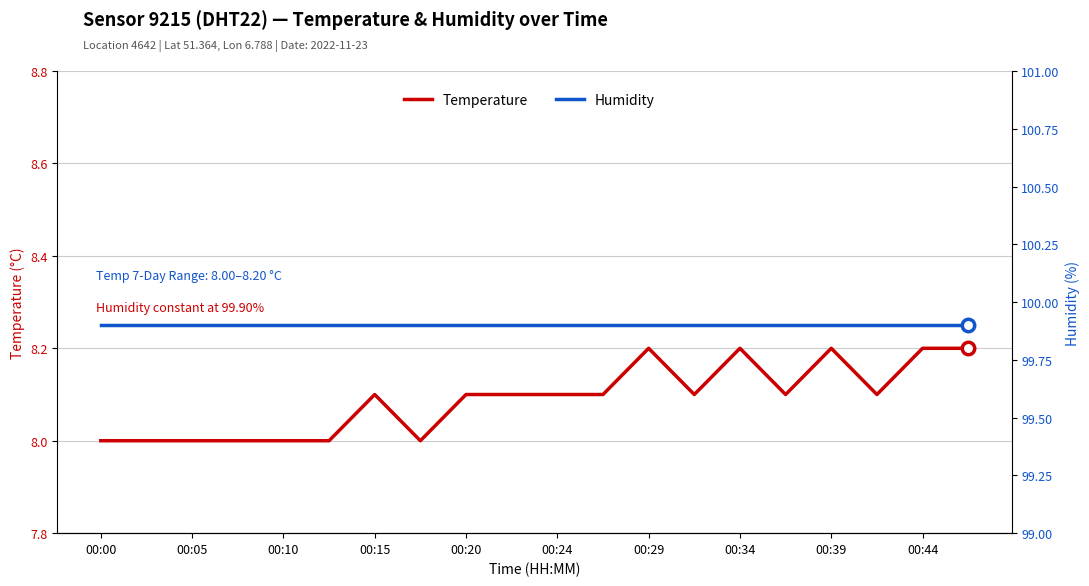

What are all the series names shown in the legend?

temperature, humidity